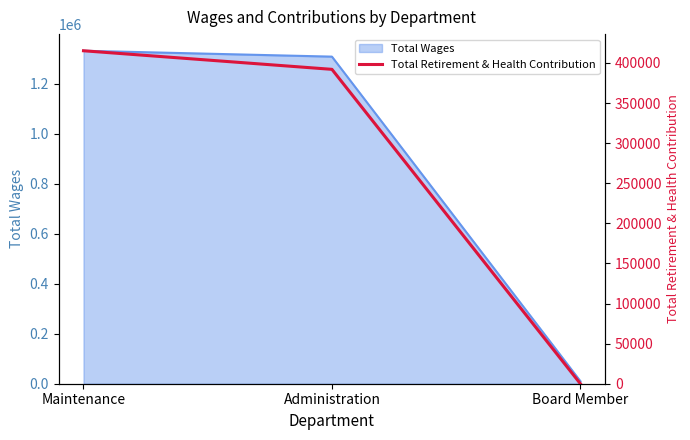

How many lines are shown in the chart?

1